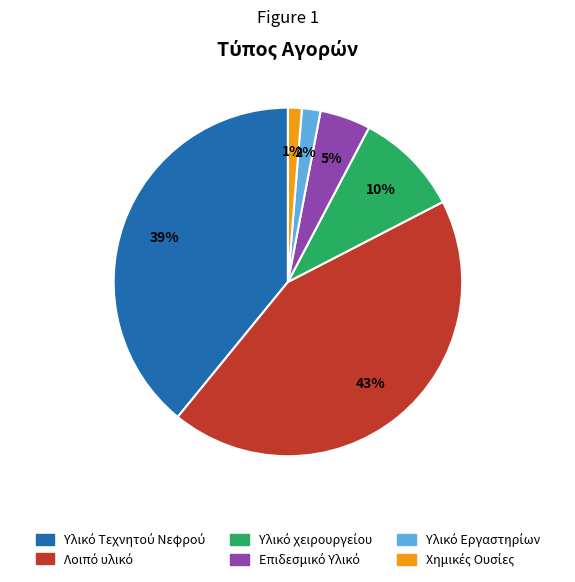

To the nearest percent, what is the average slice percentage?

17%